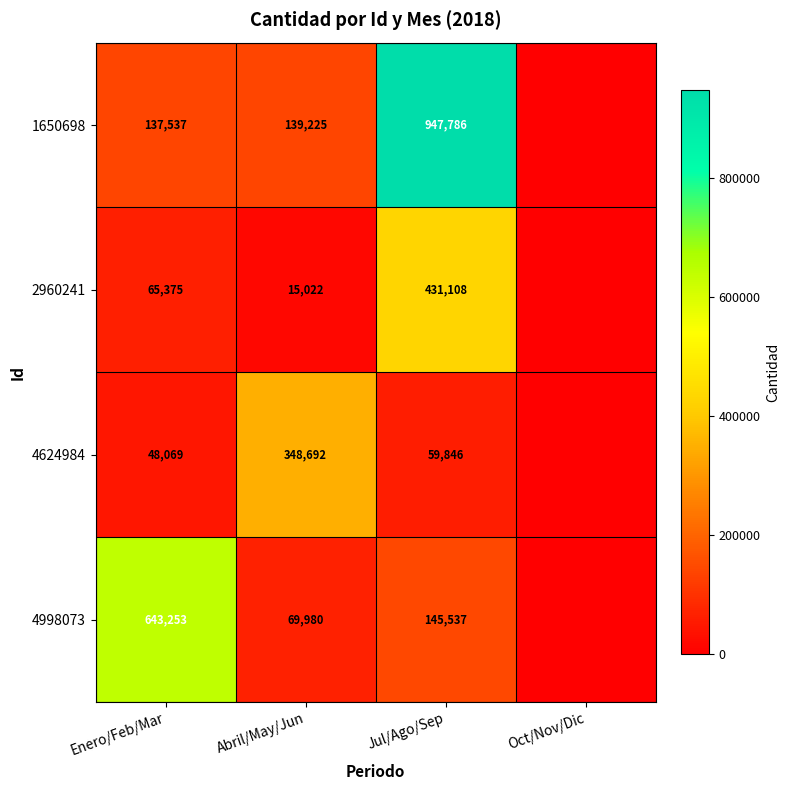

The value of 4998073 at Jul/Ago/Sep is 145537. True or false?

True